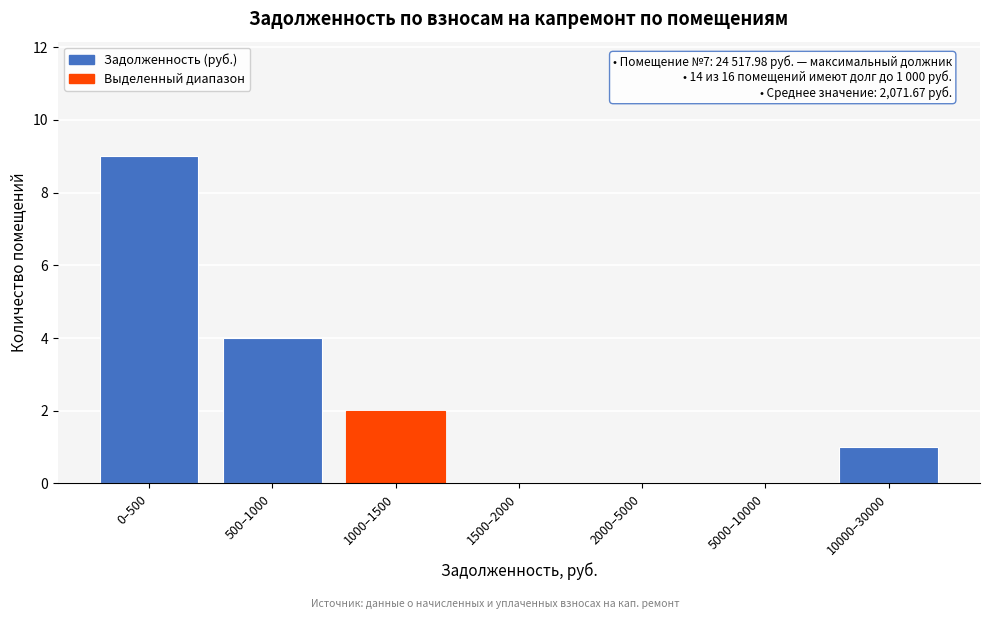

Reading right to left, extract all data points from this chart.

10000–30000=1	5000–10000=0	2000–5000=0	1500–2000=0	1000–1500=2	500–1000=4	0–500=9